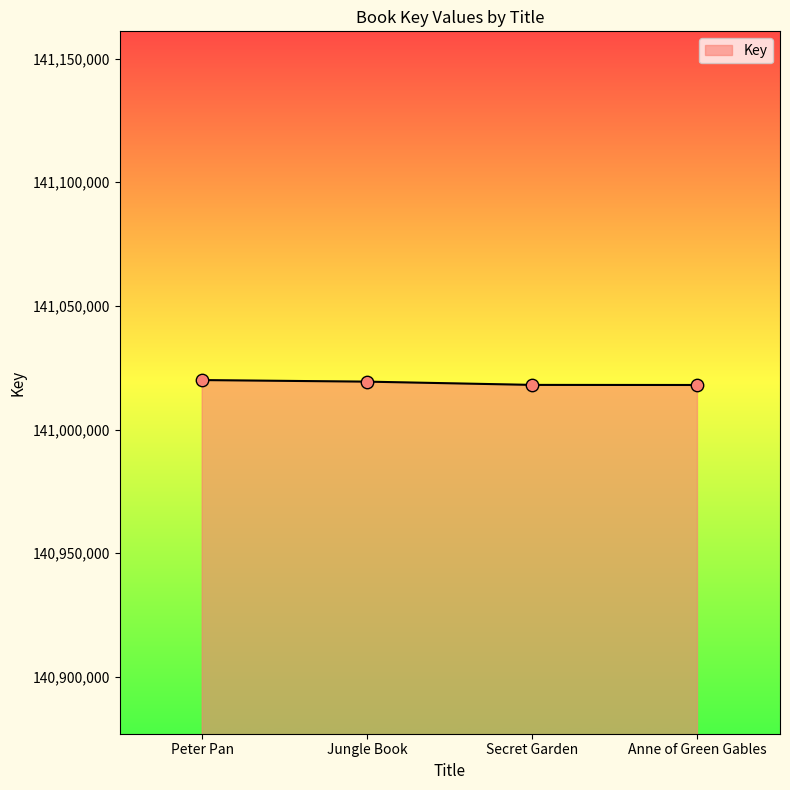

What is the change in value from Secret Garden to Anne of Green Gables?

-34